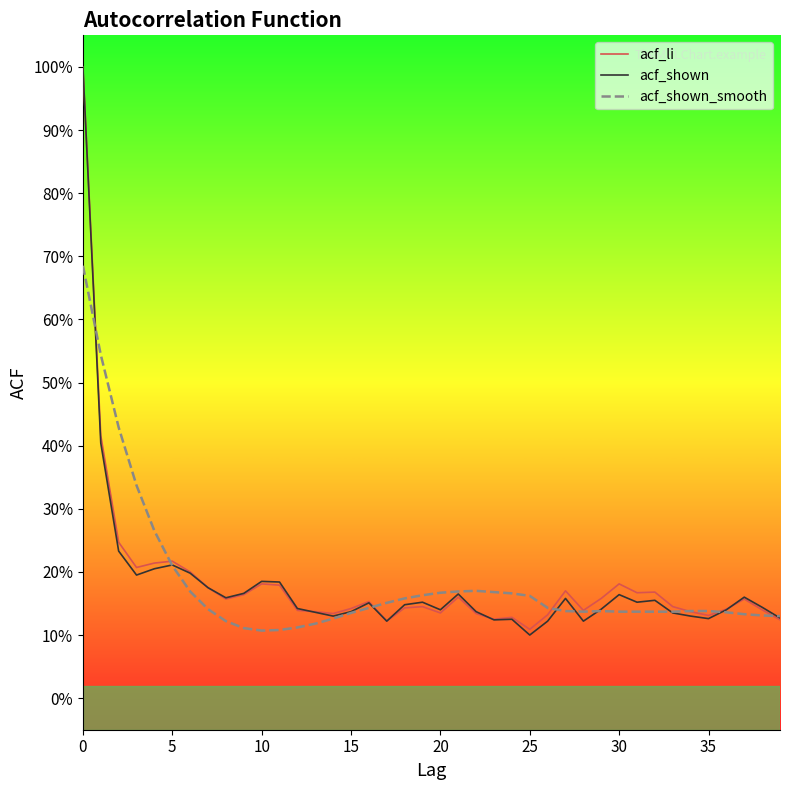

Does the chart display data point markers on the line(s)?

No